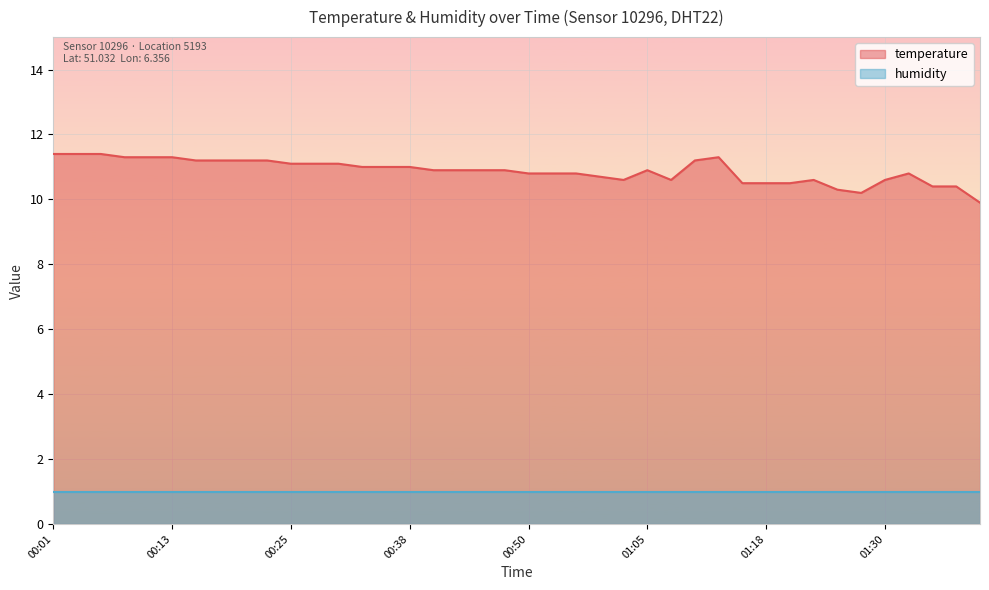

True or false: temperature and humidity intersect in this chart.

False